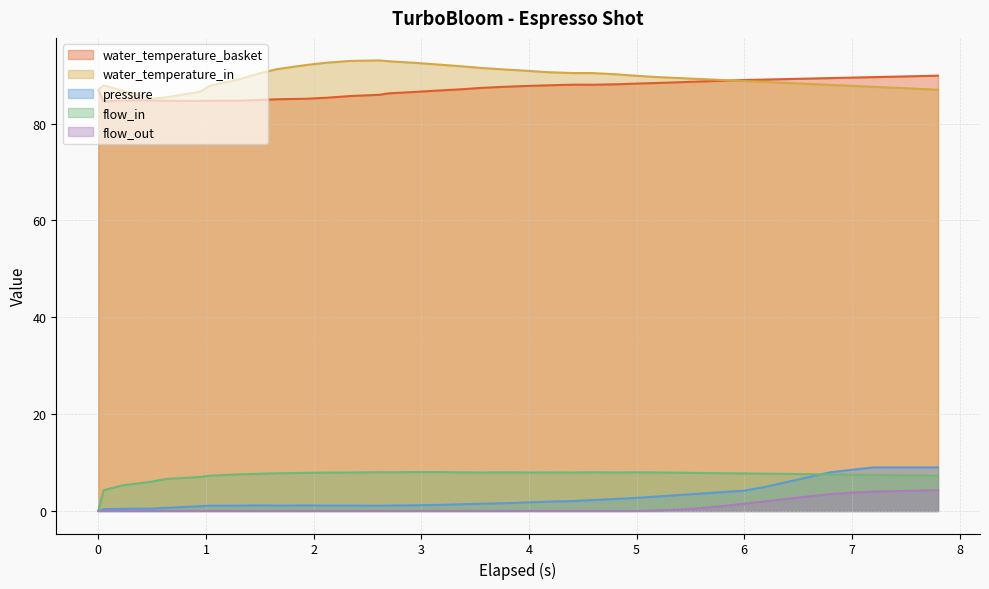

What is the difference between the maximum and minimum values in the water_temperature_basket series?

5.3